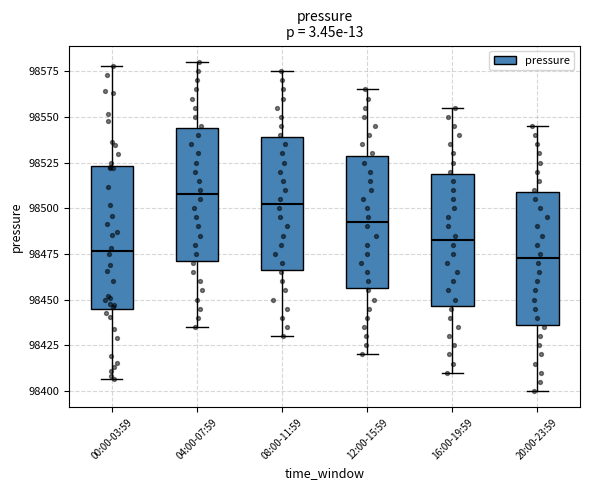

Reading left to right, read every box against the y-axis: the position of its median line, the range the box covers, and the ends of its whiskers. The values are not printed on the chart, so give them approximately, as read against the axis.

00:00-03:59: median 98475, box 98445 to 98525, whiskers 98405 to 98580
04:00-07:59: median 98510, box 98470 to 98545, whiskers 98435 to 98580
08:00-11:59: median 98505, box 98465 to 98540, whiskers 98430 to 98575
12:00-15:59: median 98495, box 98455 to 98530, whiskers 98420 to 98565
16:00-19:59: median 98485, box 98445 to 98520, whiskers 98410 to 98555
20:00-23:59: median 98475, box 98435 to 98510, whiskers 98400 to 98545